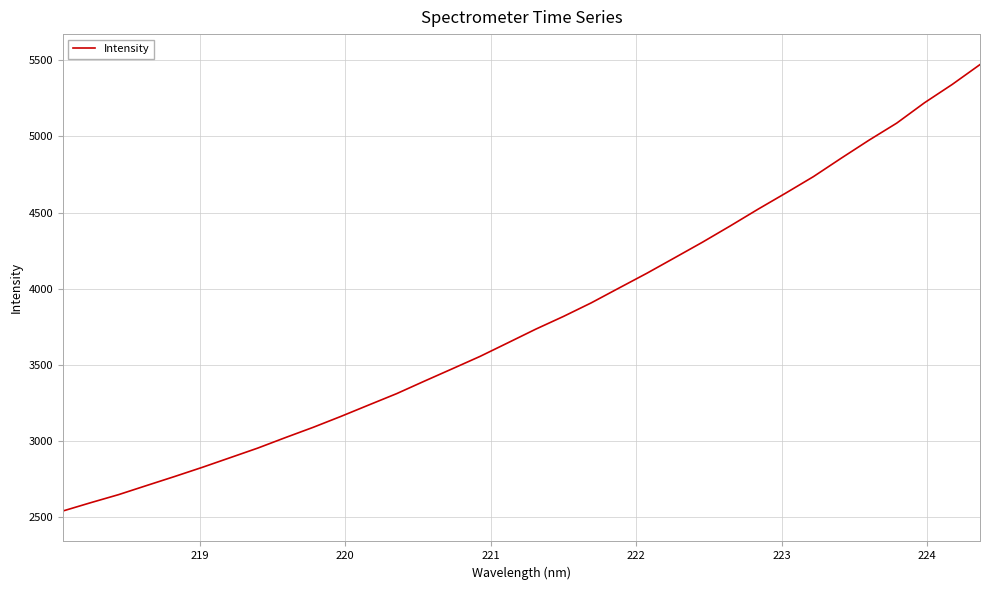

How many series are shown in this chart?

1